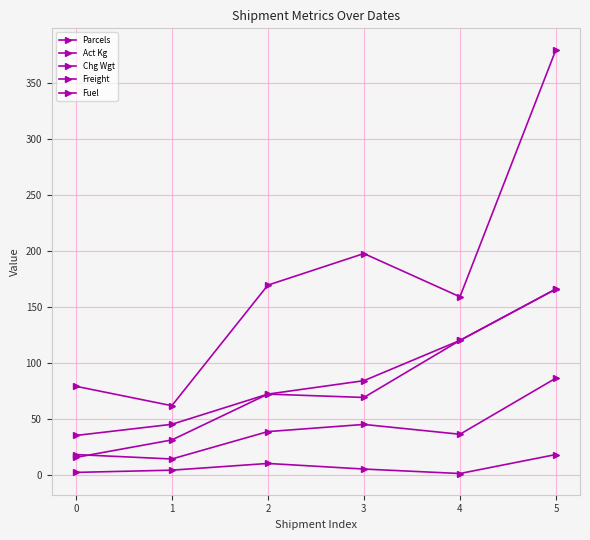

Count the number of categories in the chart.

6